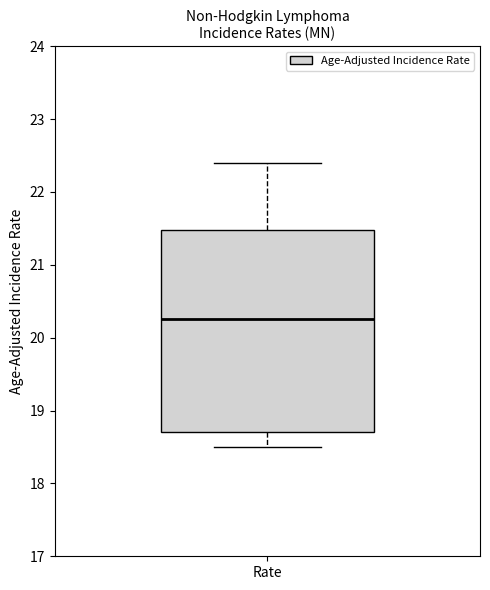

Read this box plot against the y-axis: the position of the median line, the range covered by the box, and the ends of both whiskers. The values are not printed on the chart, so give them approximately, as read against the axis.

median 20.3, box 18.7 to 21.5, whiskers 18.5 to 22.4